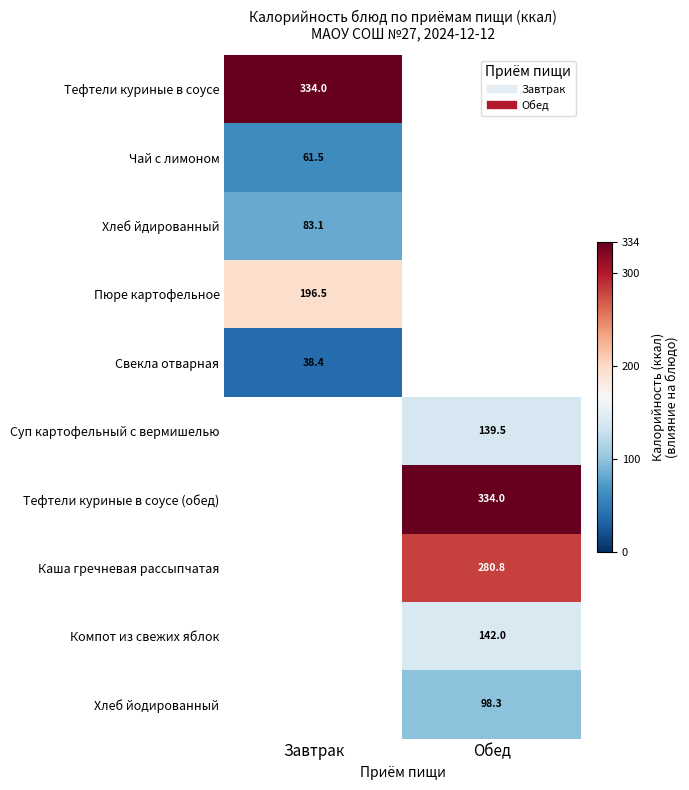

At which category is the sum across all series the highest?

Обед